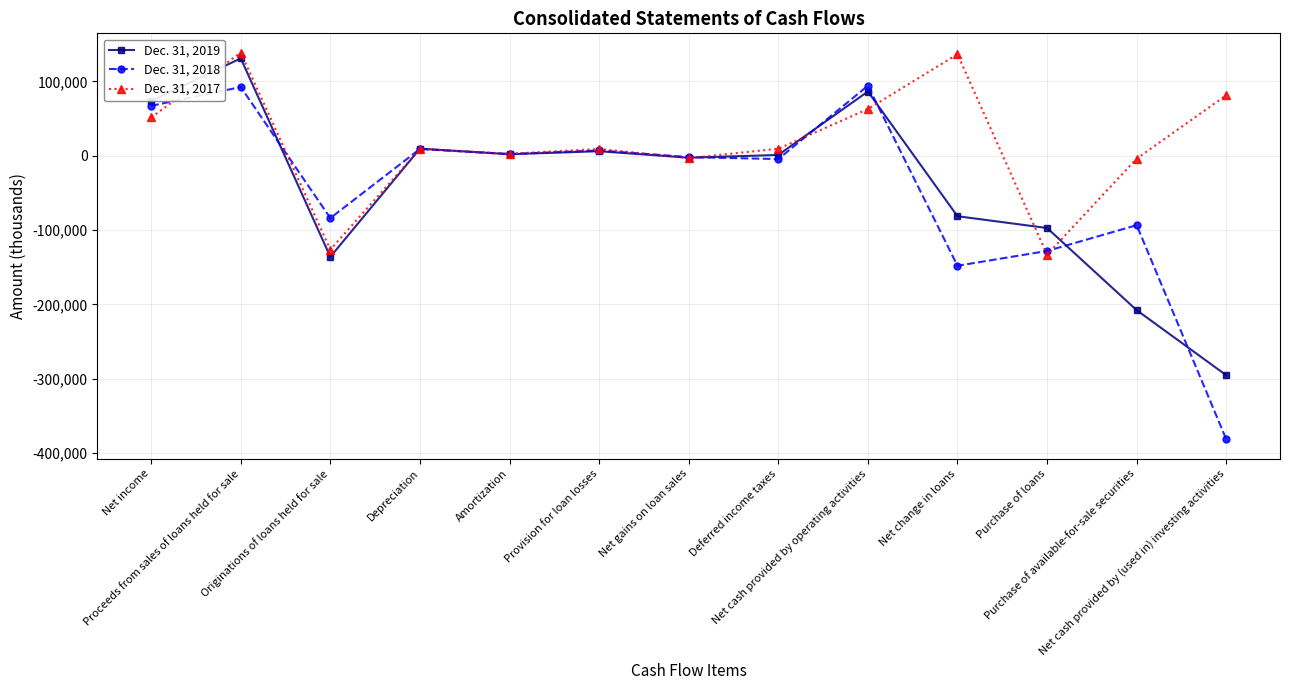

What is the minimum value for Dec. 31, 2018?

-381323